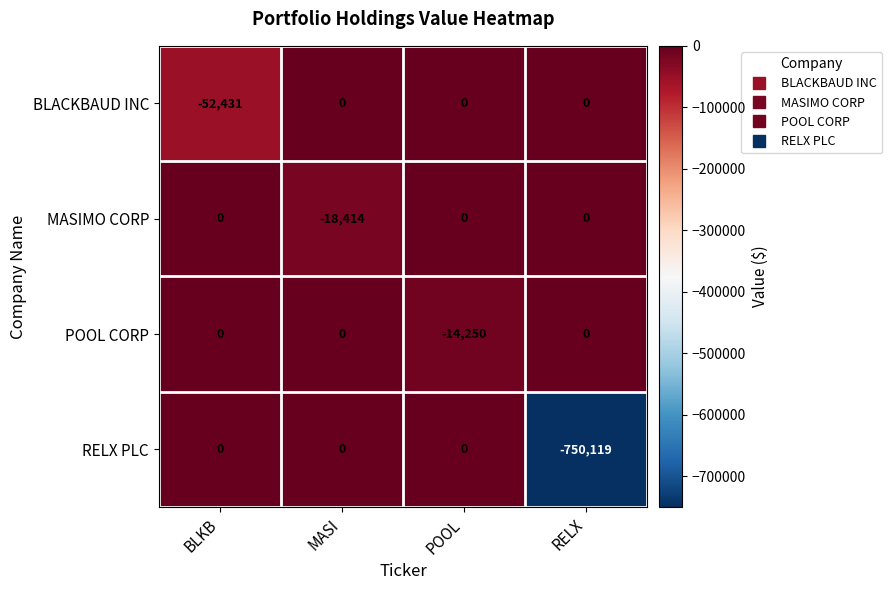

The POOL CORP series shows -24173 at POOL. True or false?

False